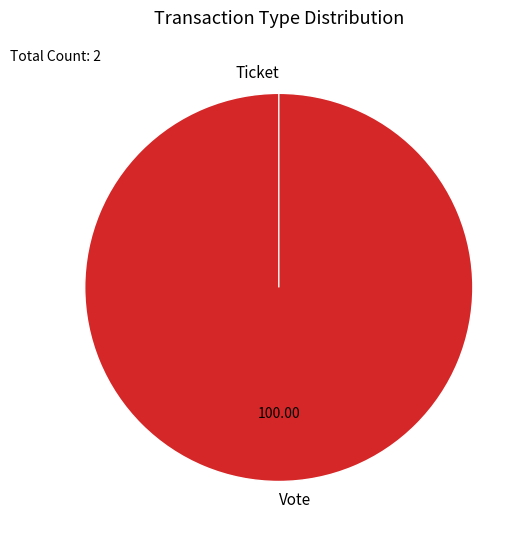

The Ticket slice represents 1% of the pie. True or false?

False